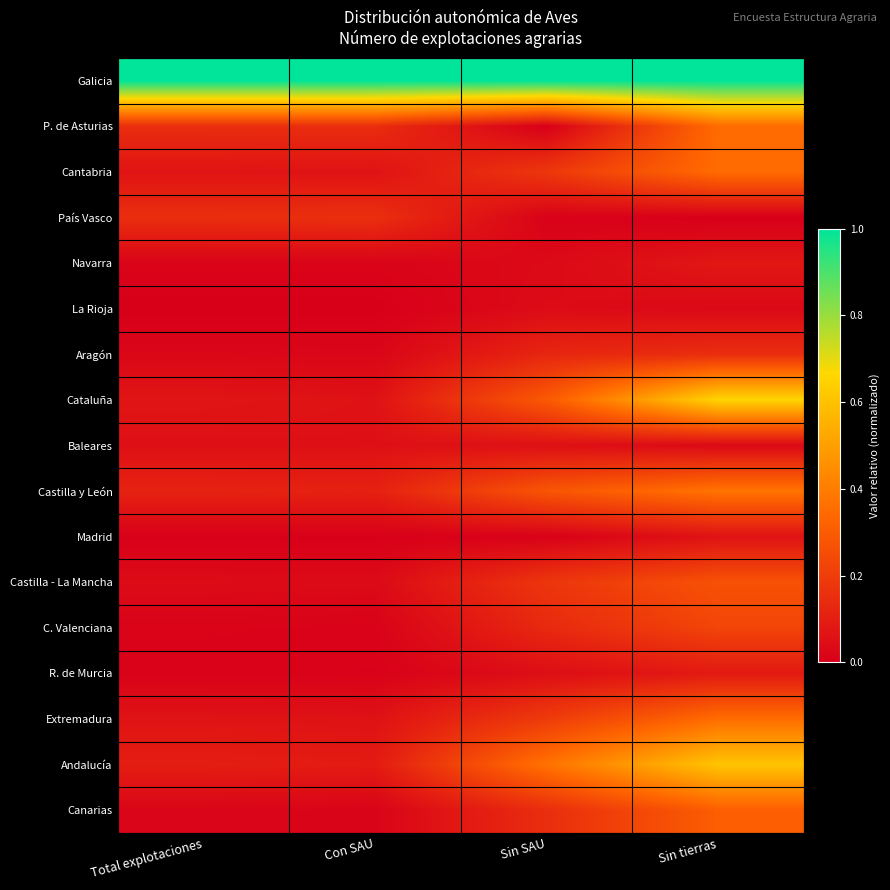

At how many categories does at least one series exceed 0?

4